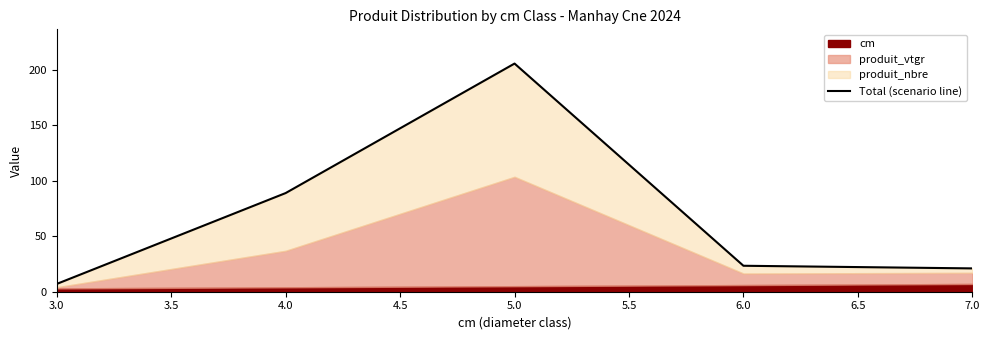

What is the sum of all values?

345.8